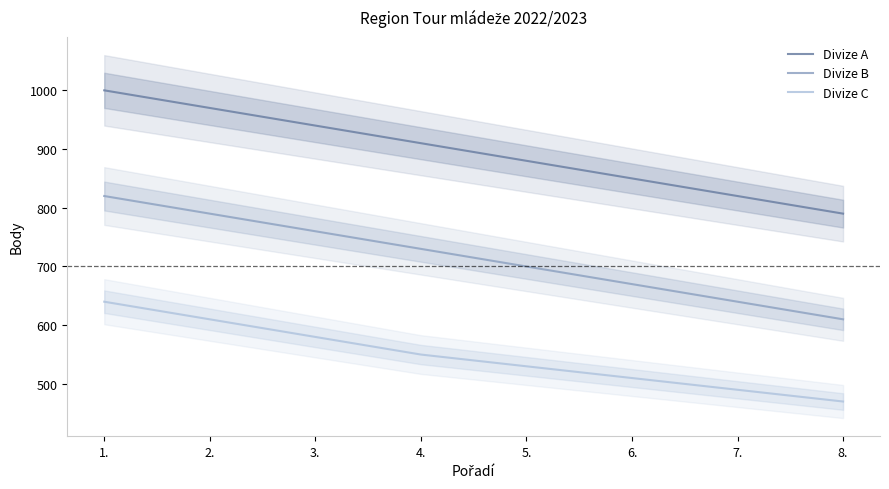

Which series has the largest total across all categories?

Divize A